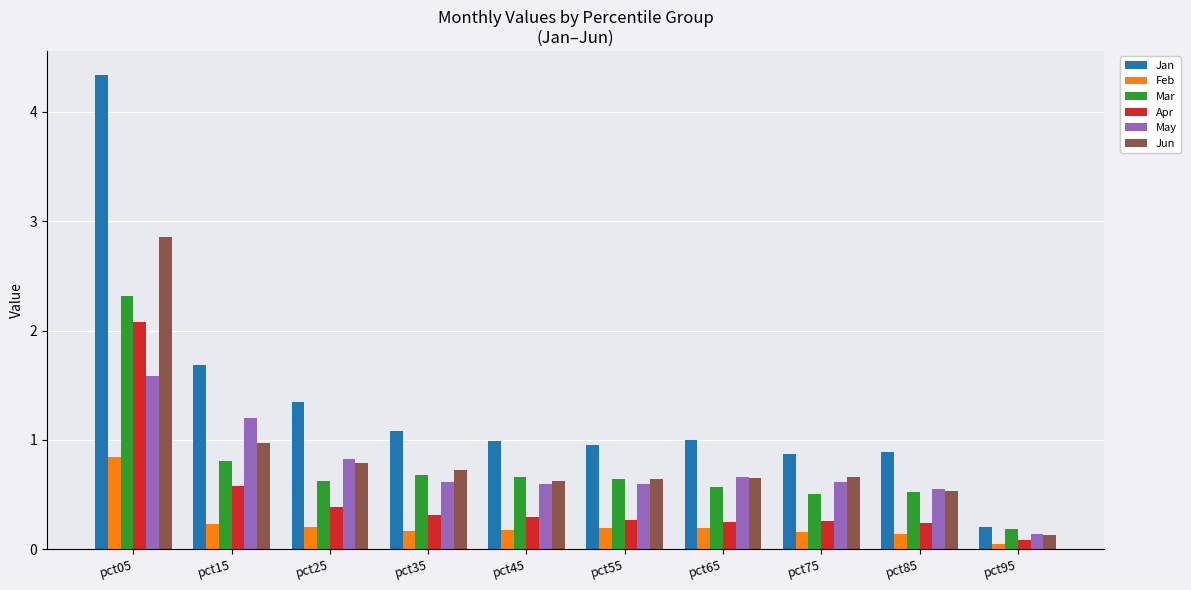

Rank the series by their maximum value, from lowest to highest.

Feb, May, Apr, Mar, Jun, Jan